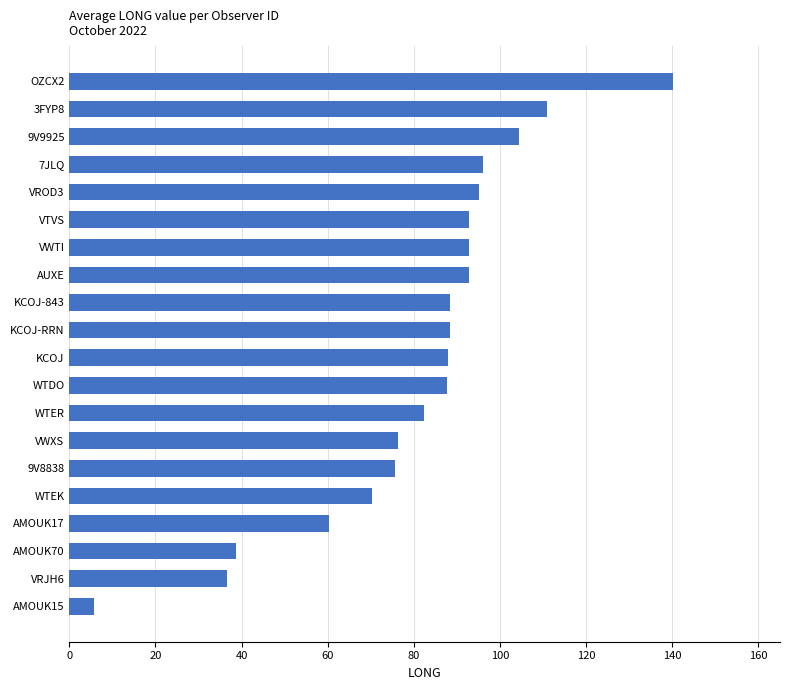

What is the smallest value displayed?

5.7